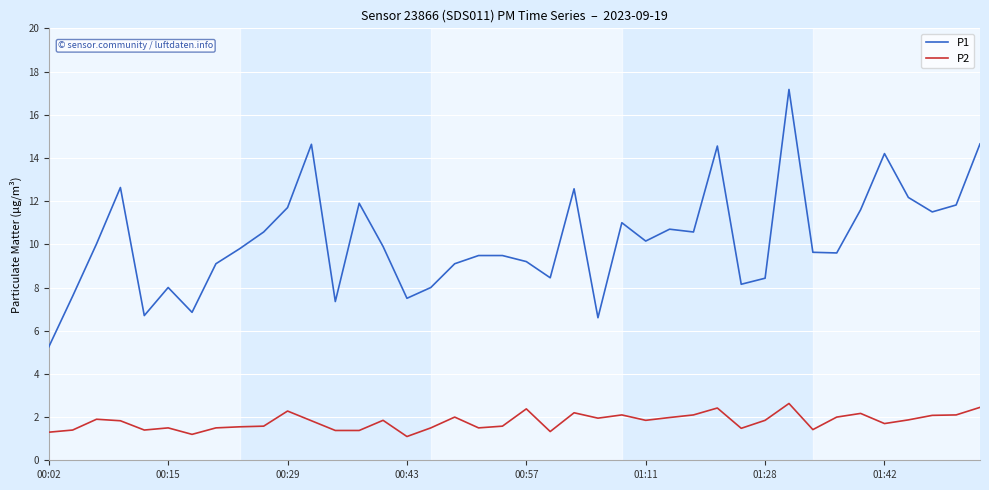

Which series has the largest range (max minus min)?

P1